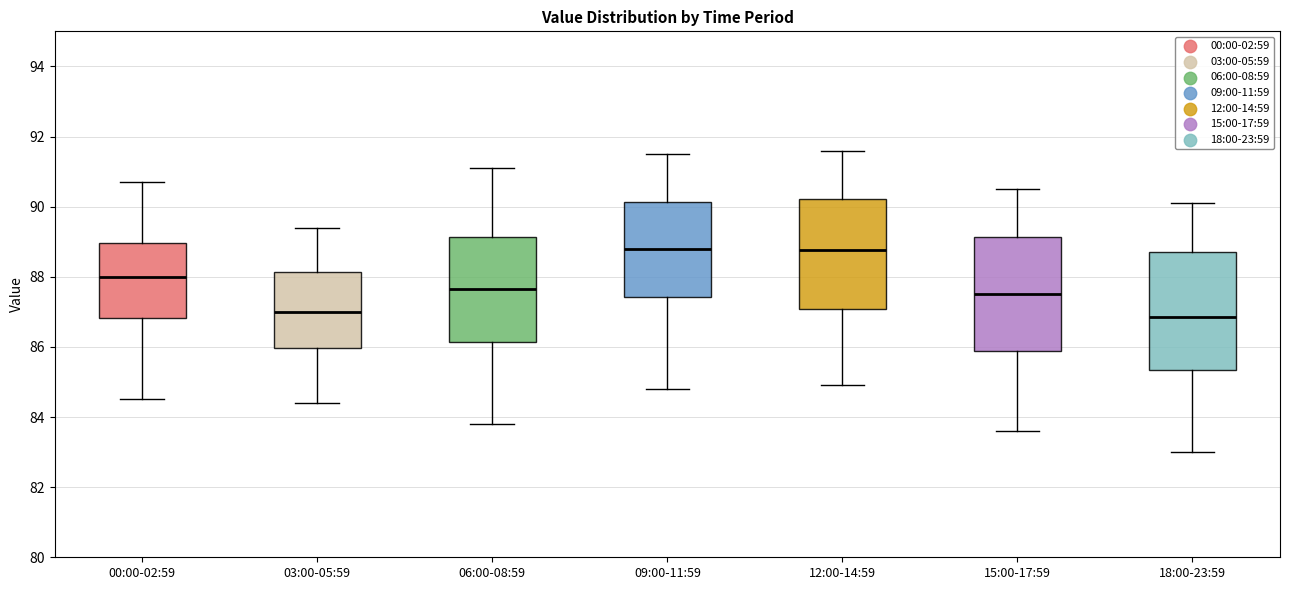

Reading left to right, read every box against the y-axis: the position of its median line, the range the box covers, and the ends of its whiskers. The values are not printed on the chart, so give them approximately, as read against the axis.

00:00-02:59: median 88.0, box 86.8 to 89.0, whiskers 84.6 to 90.8
03:00-05:59: median 87.0, box 86.0 to 88.2, whiskers 84.4 to 89.4
06:00-08:59: median 87.6, box 86.2 to 89.2, whiskers 83.8 to 91.2
09:00-11:59: median 88.8, box 87.4 to 90.2, whiskers 84.8 to 91.6
12:00-14:59: median 88.8, box 87.0 to 90.2, whiskers 85.0 to 91.6
15:00-17:59: median 87.6, box 85.8 to 89.2, whiskers 83.6 to 90.6
18:00-23:59: median 86.8, box 85.4 to 88.8, whiskers 83.0 to 90.2